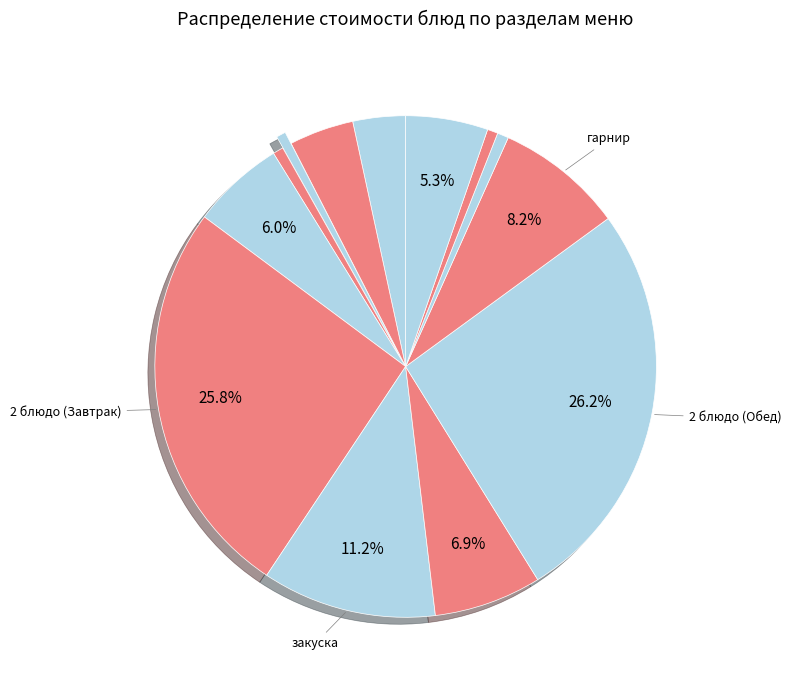

What is the smallest slice in the pie chart?

хлеб